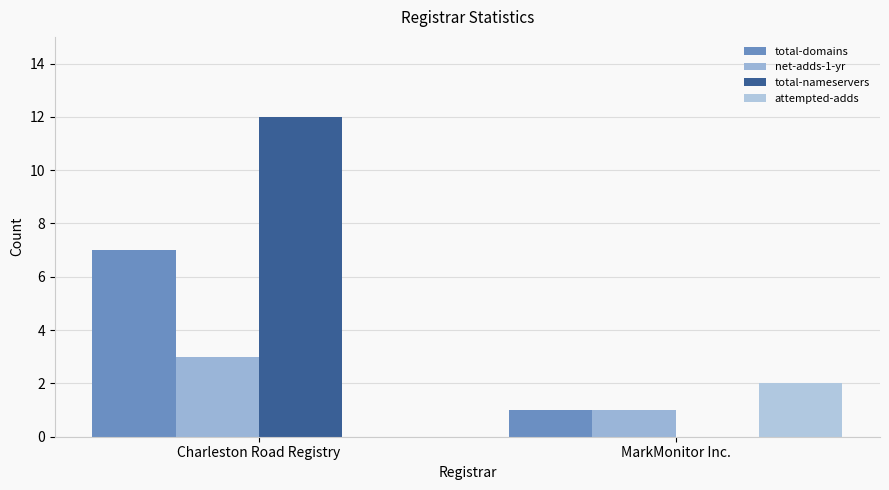

Between Charleston Road Registry and MarkMonitor Inc., which is larger?

Charleston Road Registry